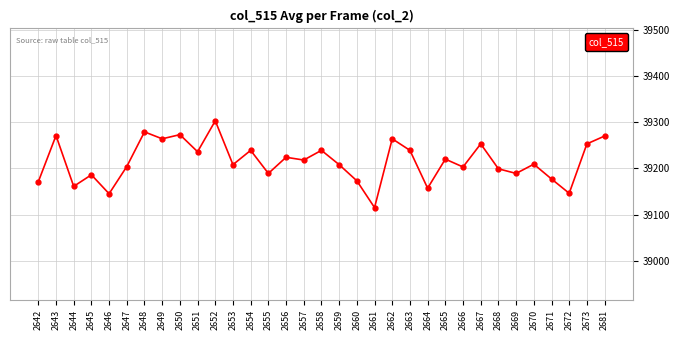

How many points are lower than both their immediate neighbors (excluding endpoints)?

12